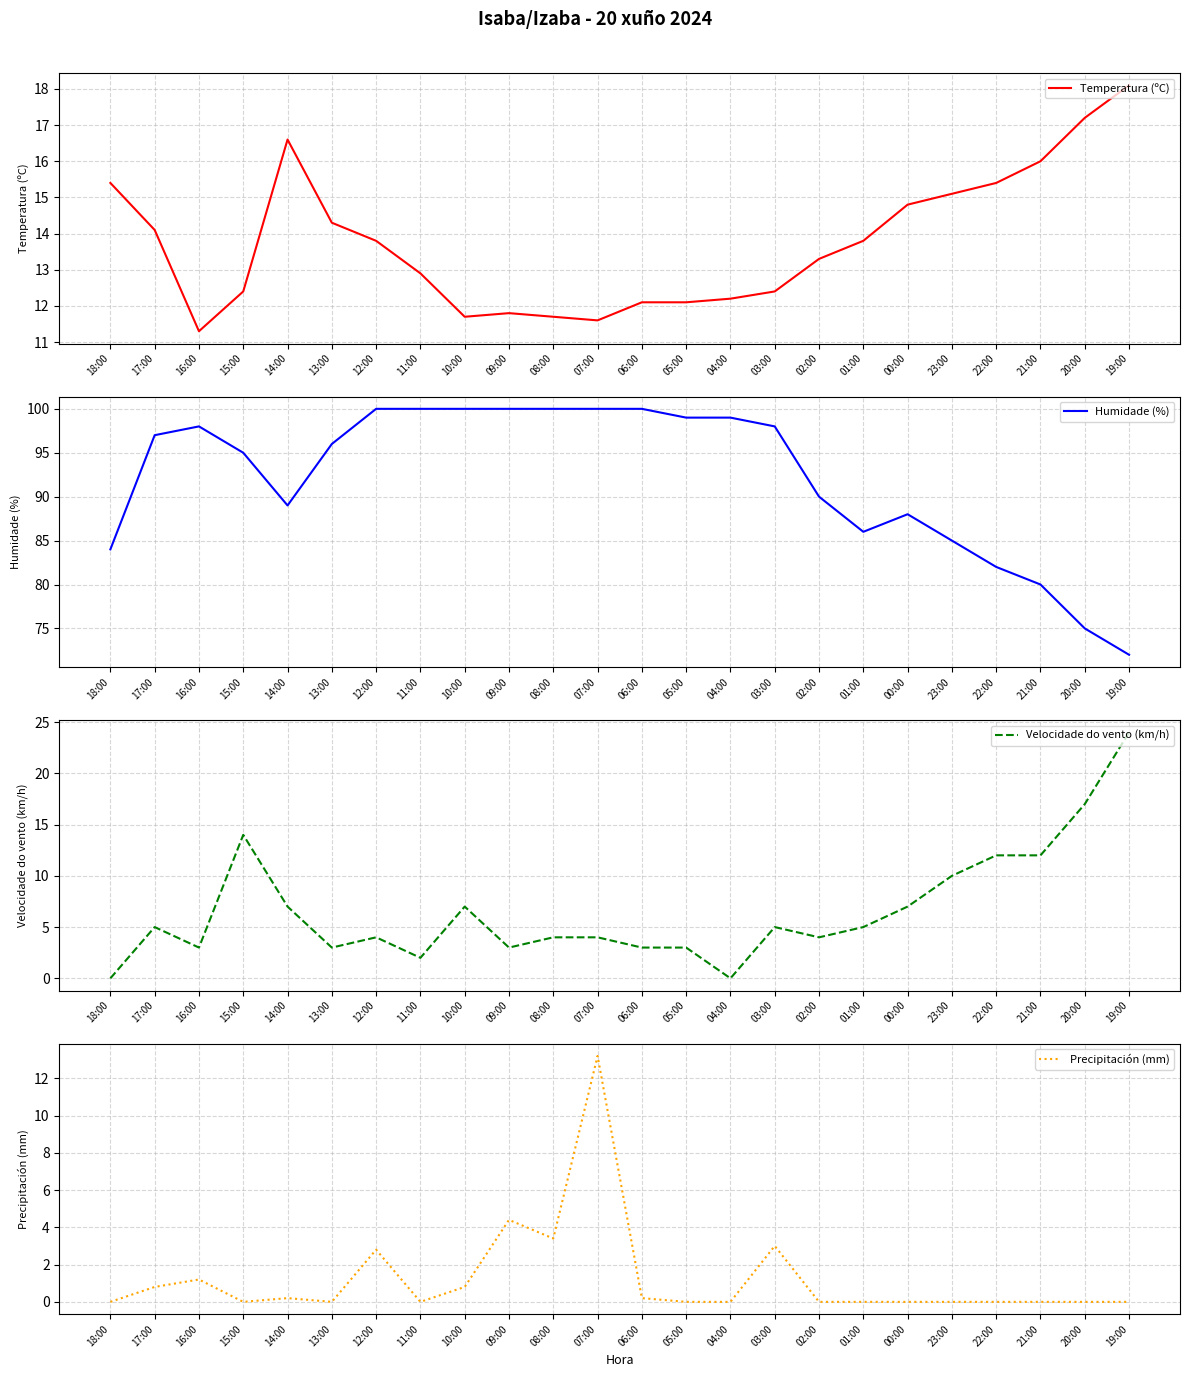

Count the number of data series in this chart.

4